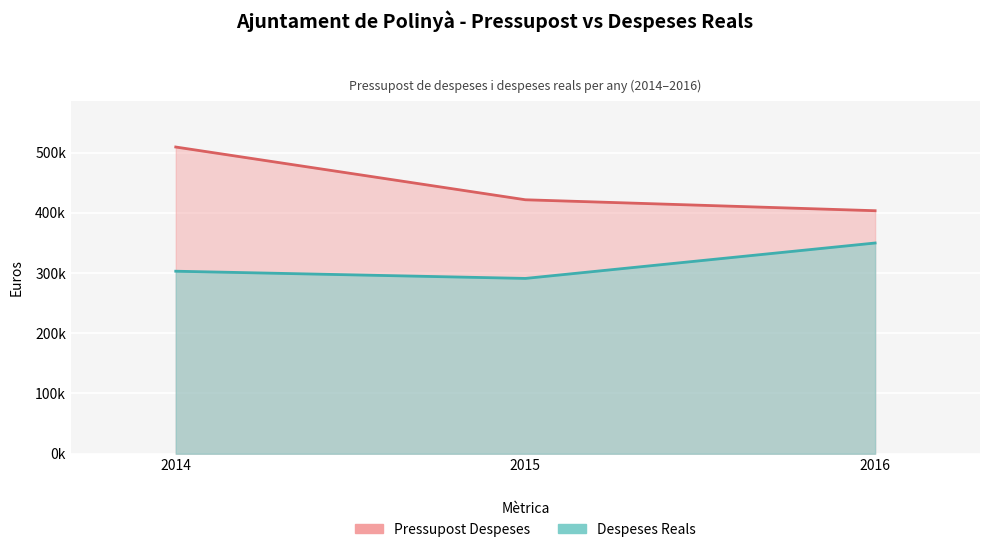

At which category does the chart reach its peak across all series?

2014